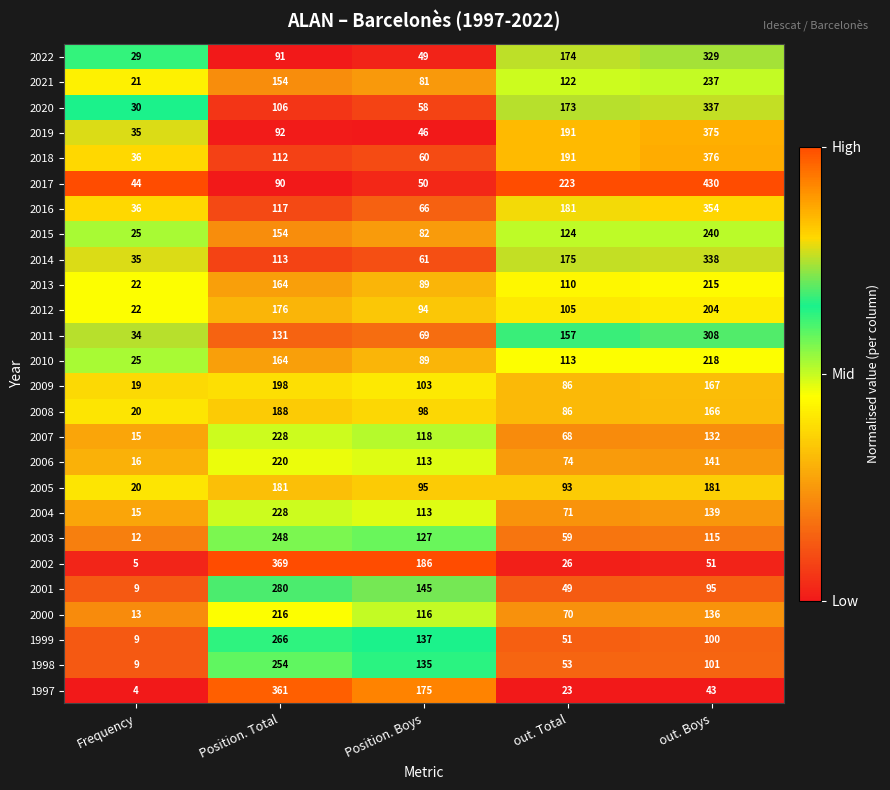

What value does the 2017 series have at out. Boys?

430